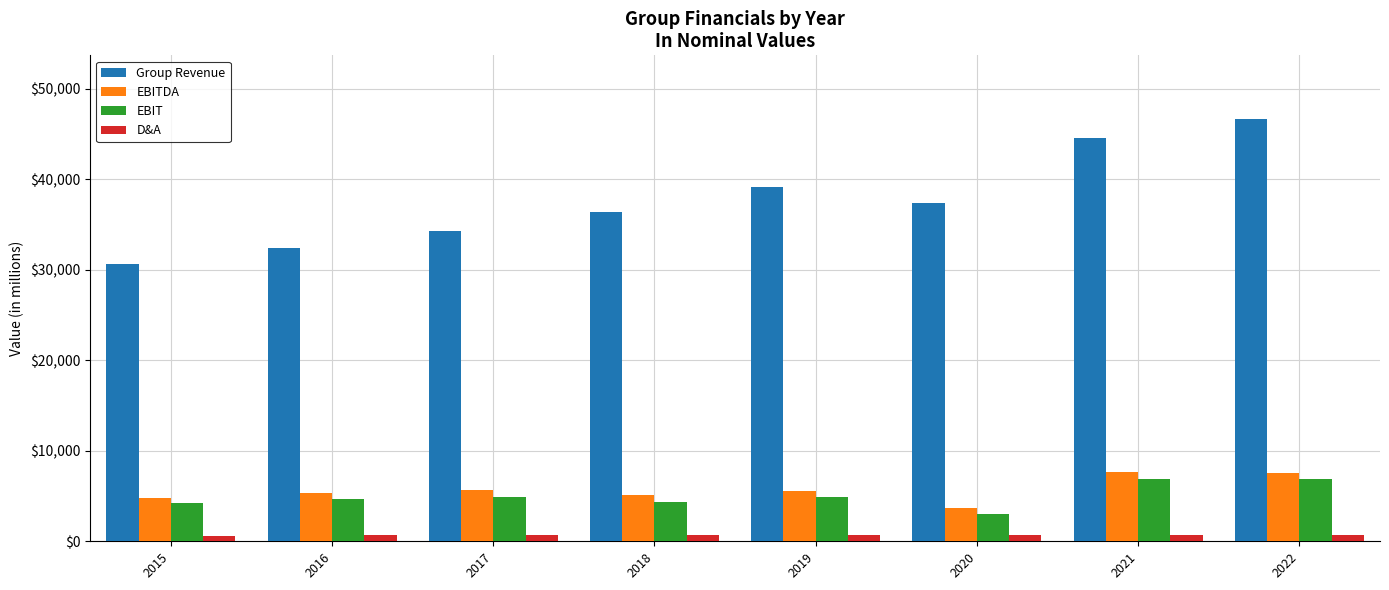

List the series in order of their peak value, lowest first.

D&A, EBIT, EBITDA, Group Revenue